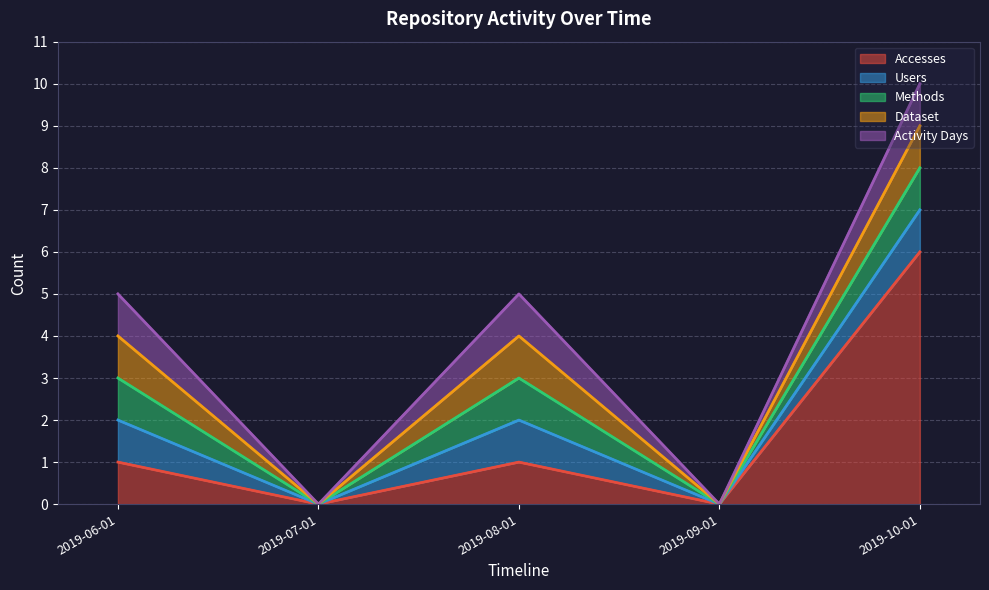

Does the chart have visible grid lines?

Yes